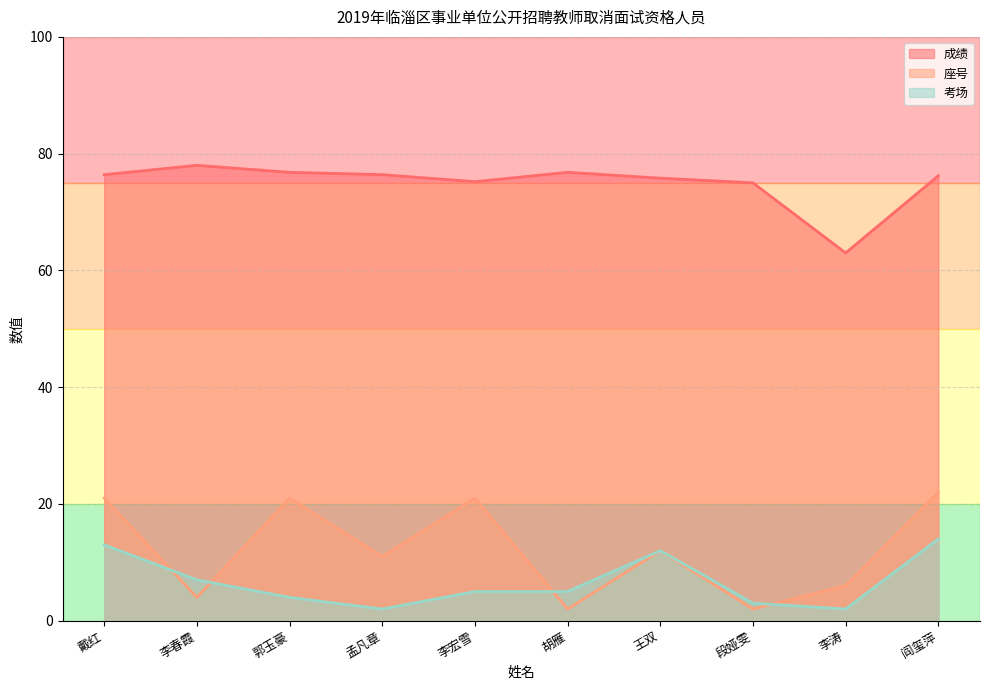

What is the minimum value for 座号?

2.0